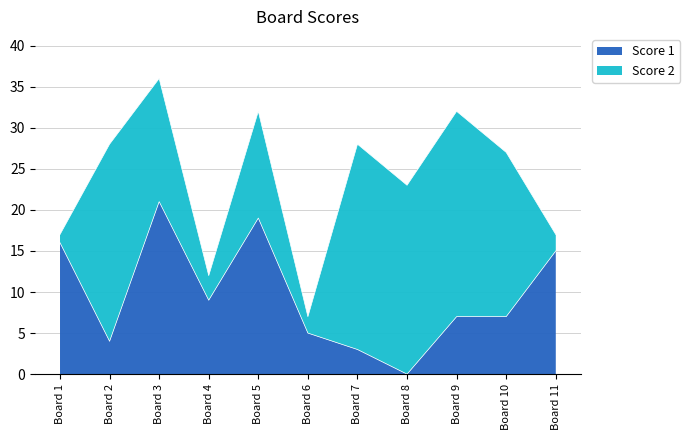

At which label does Score 1 reach its peak?

Board 3